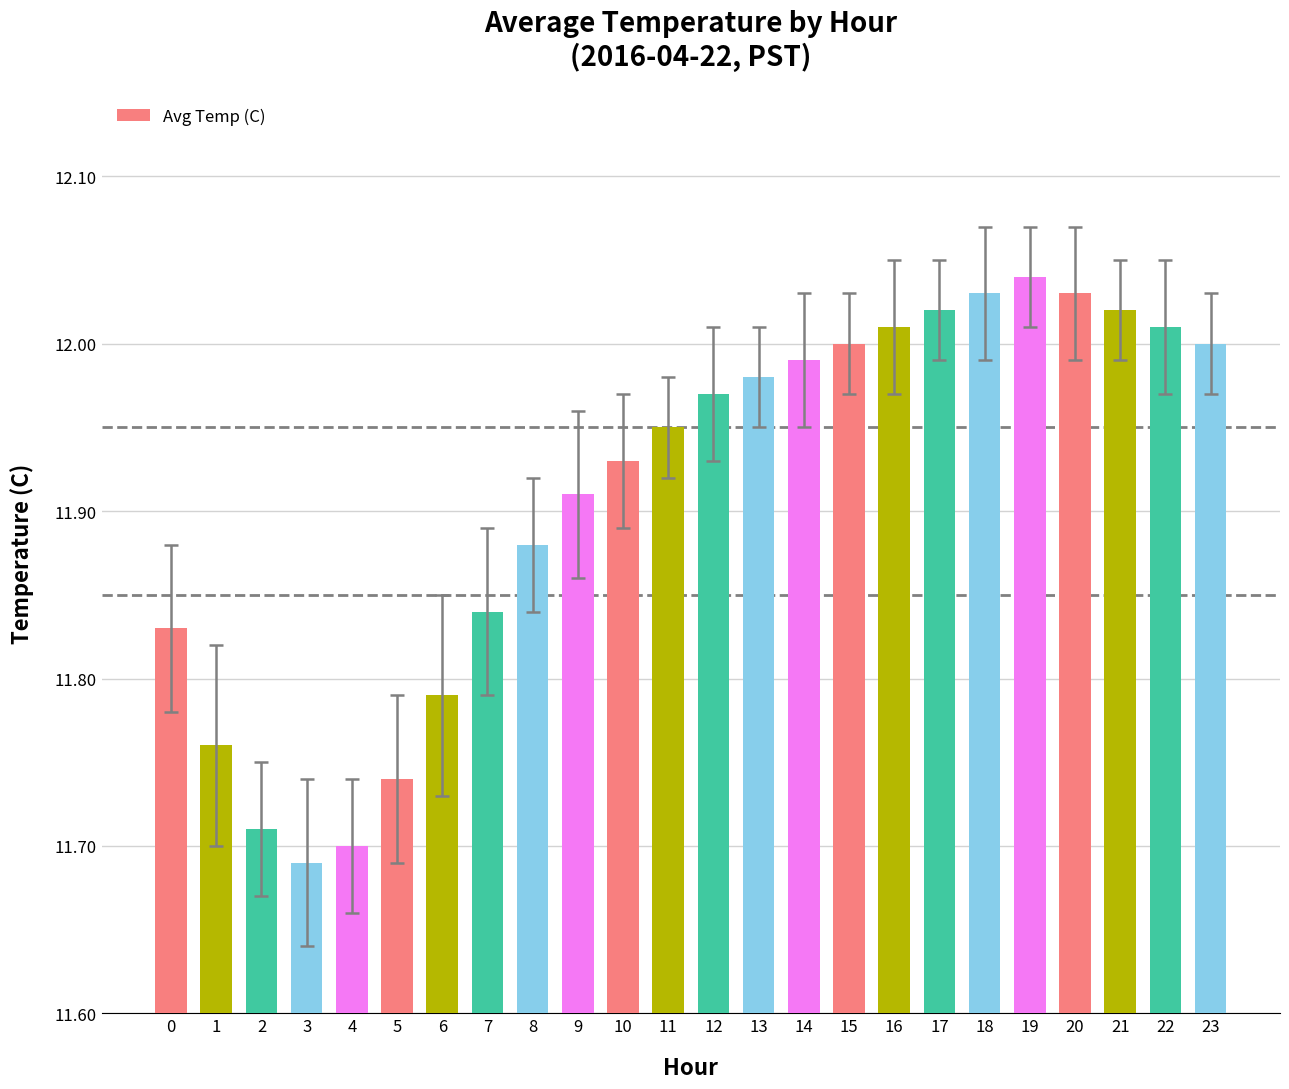

Does the chart contain any negative values?

No